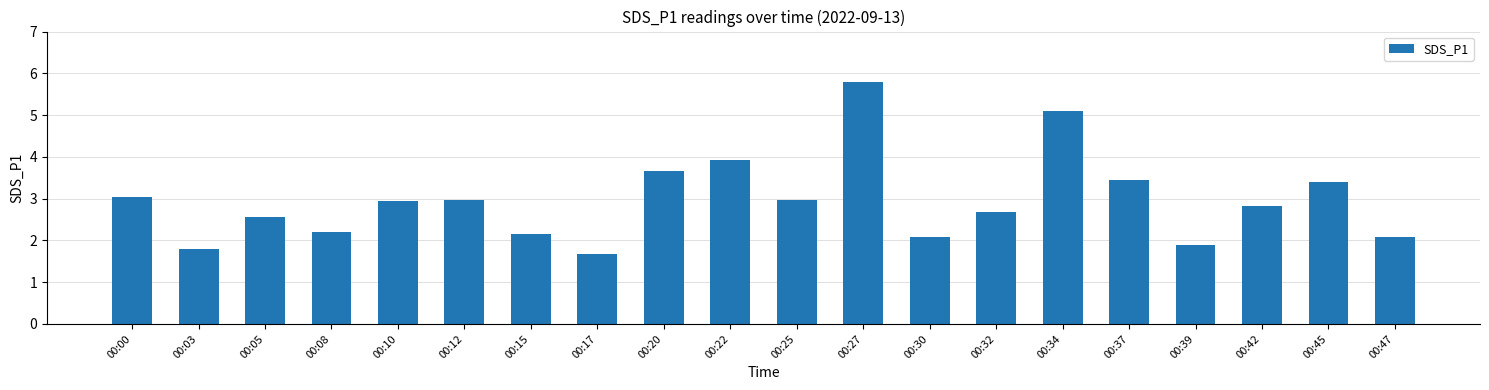

What is the value of the 15th bar from the left?

5.1